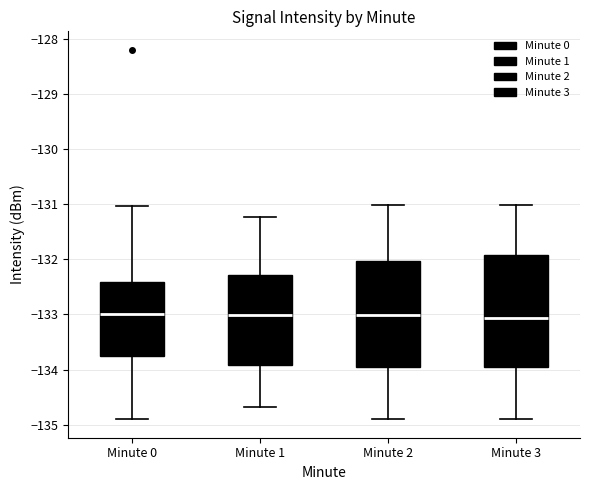

Which box is the tallest, from its lower edge to its upper edge?

Minute 3